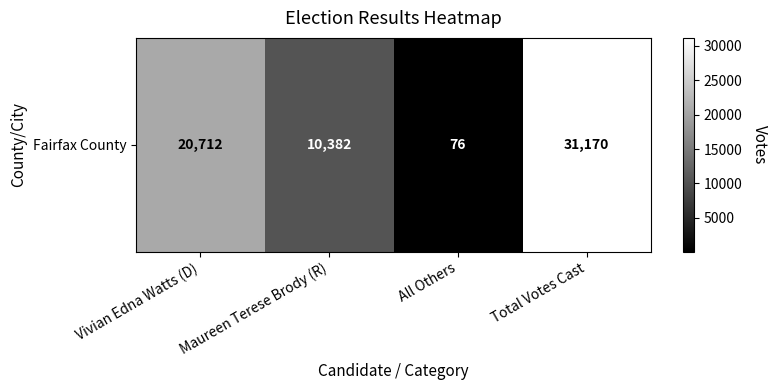

The value at Maureen Terese Brody (R) is 10382. True or false?

True